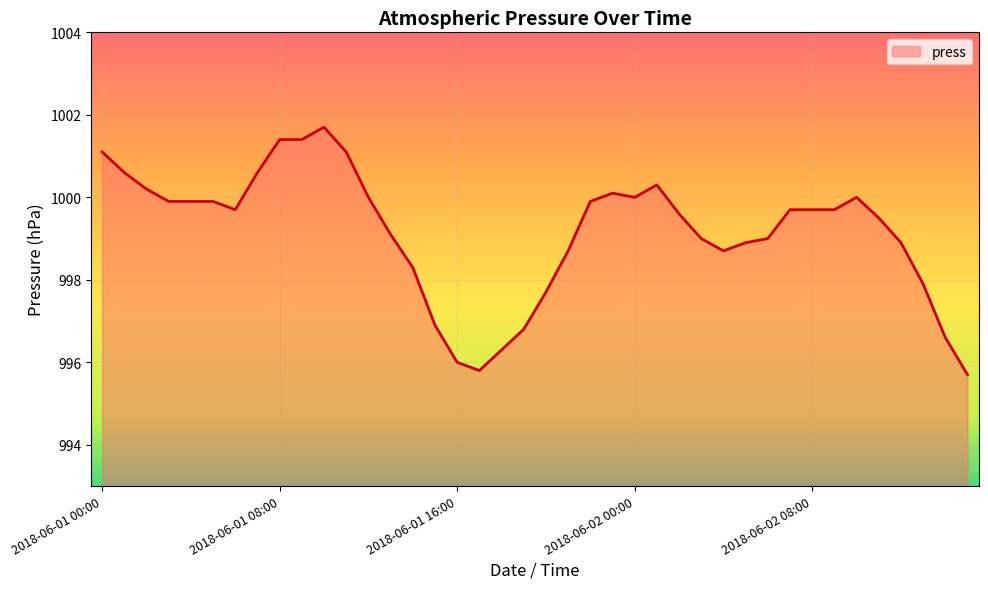

What is the maximum value shown in the chart?

1001.7